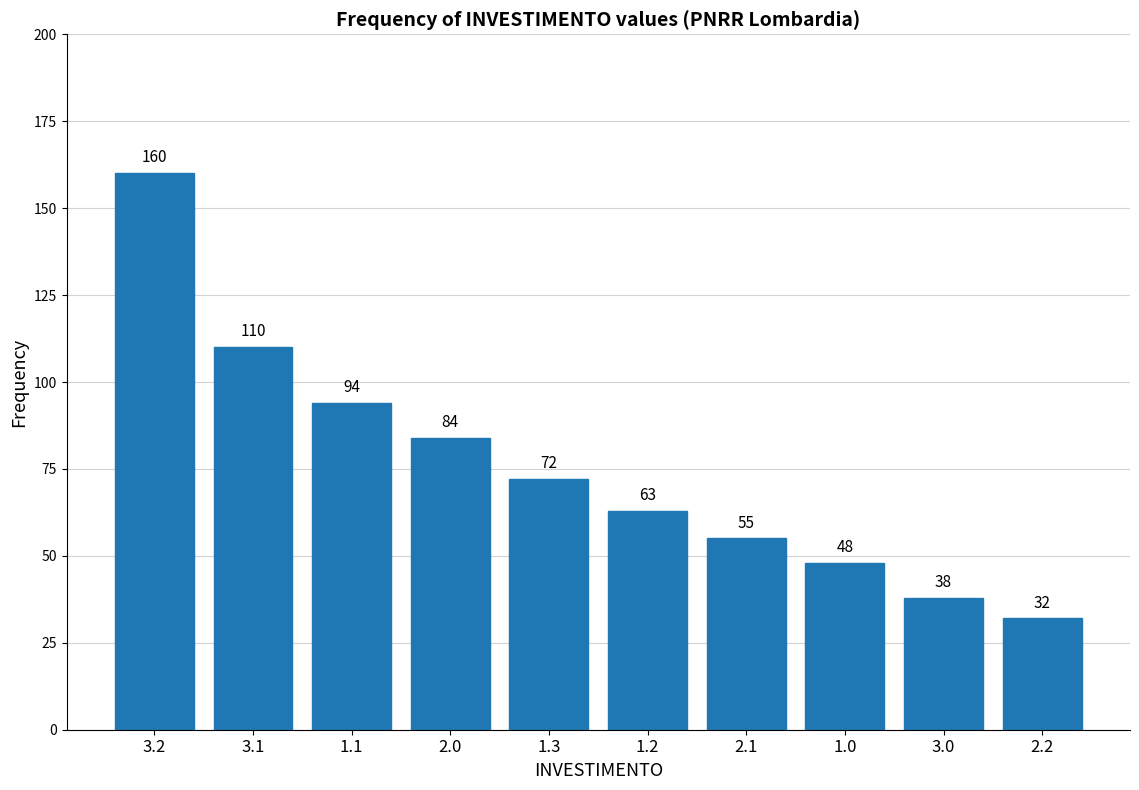

Reading left to right, extract all data points from this chart.

3.2=160	3.1=110	1.1=94	2.0=84	1.3=72	1.2=63	2.1=55	1.0=48	3.0=38	2.2=32